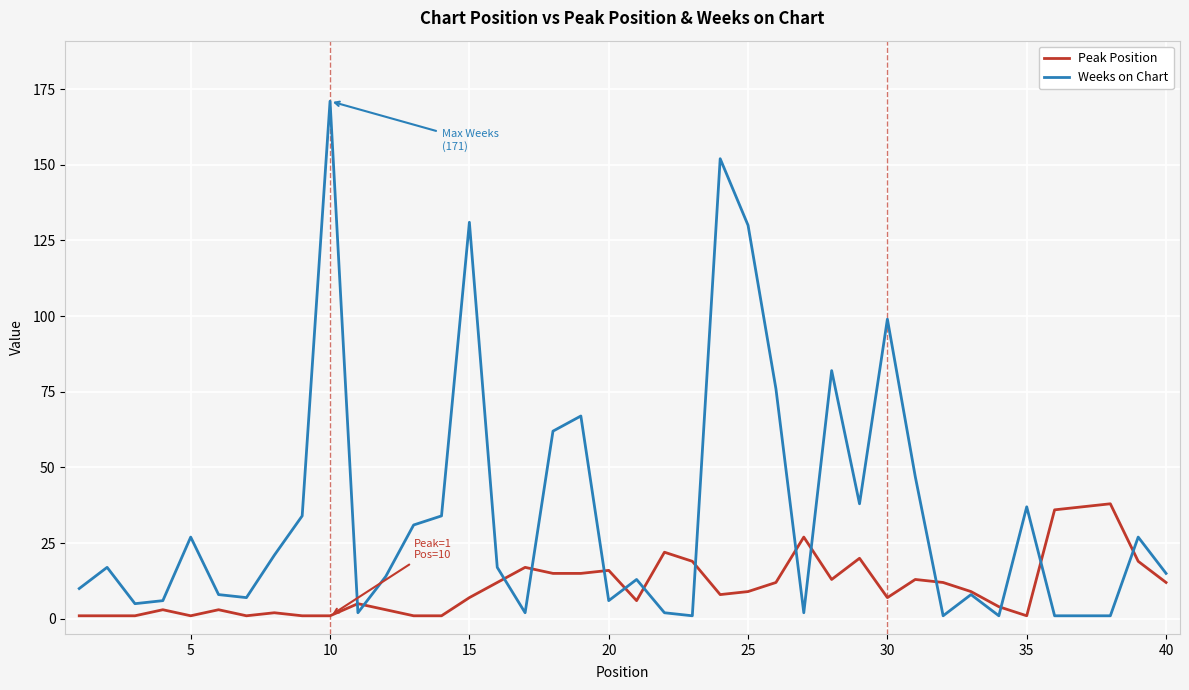

List the series in order of their peak value, highest first.

Weeks on Chart, Peak Position